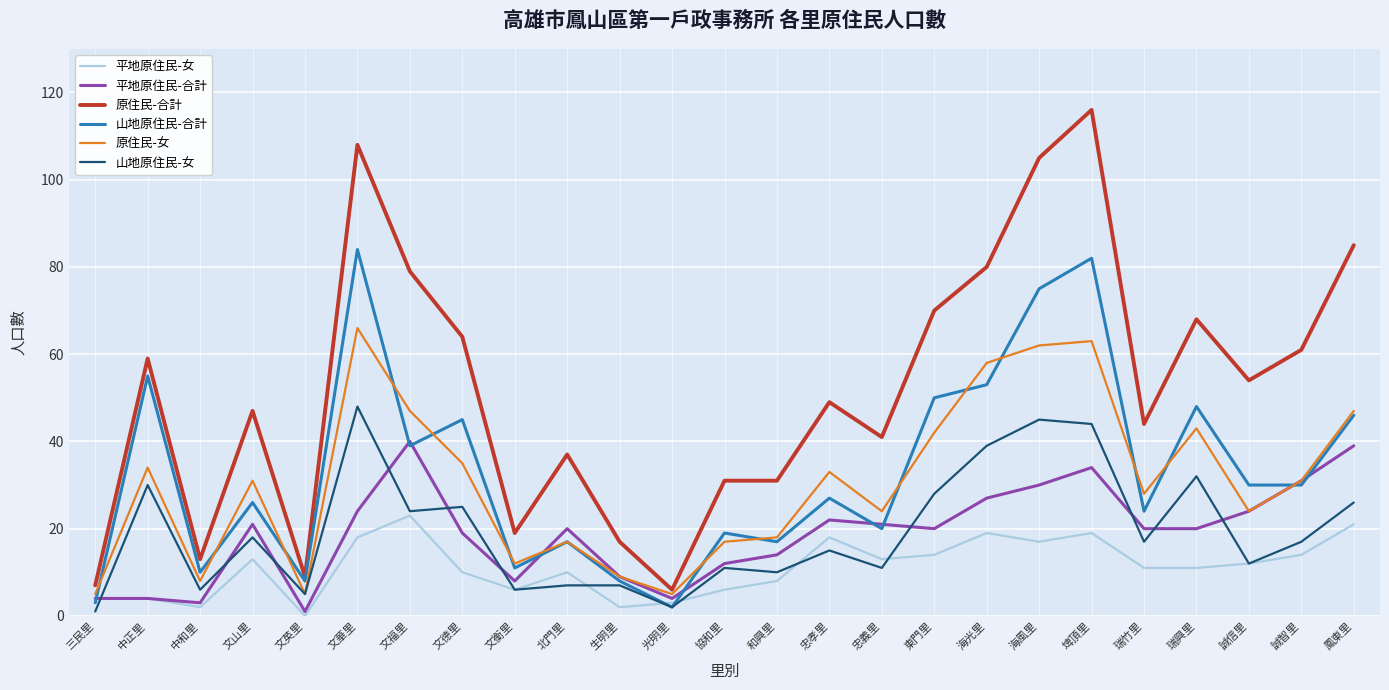

At which category does 原住民-女 reach its first local peak?

中正里